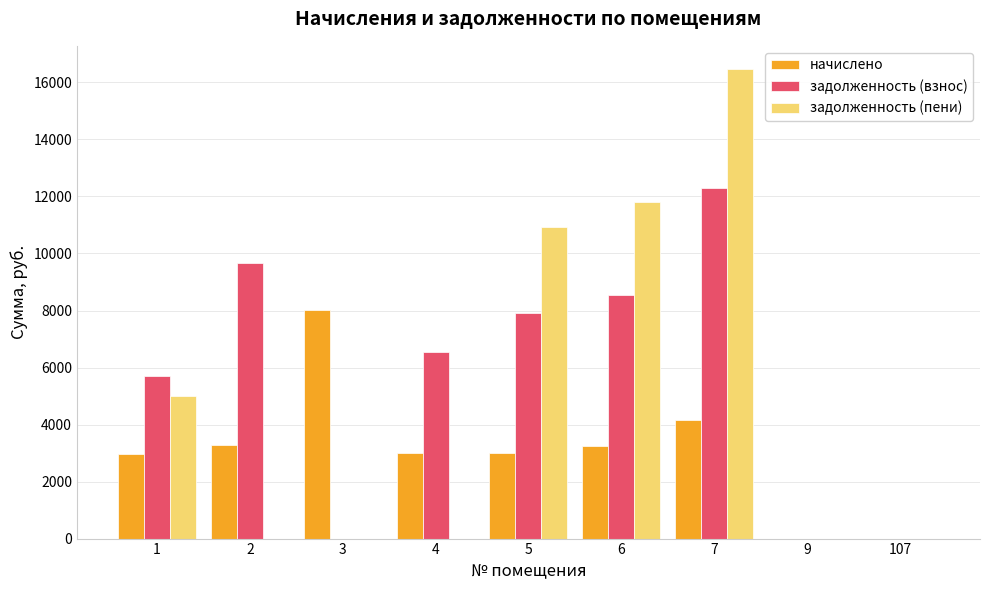

What are all the series names shown in the legend?

начислено, задолженность (взнос), задолженность (пени)